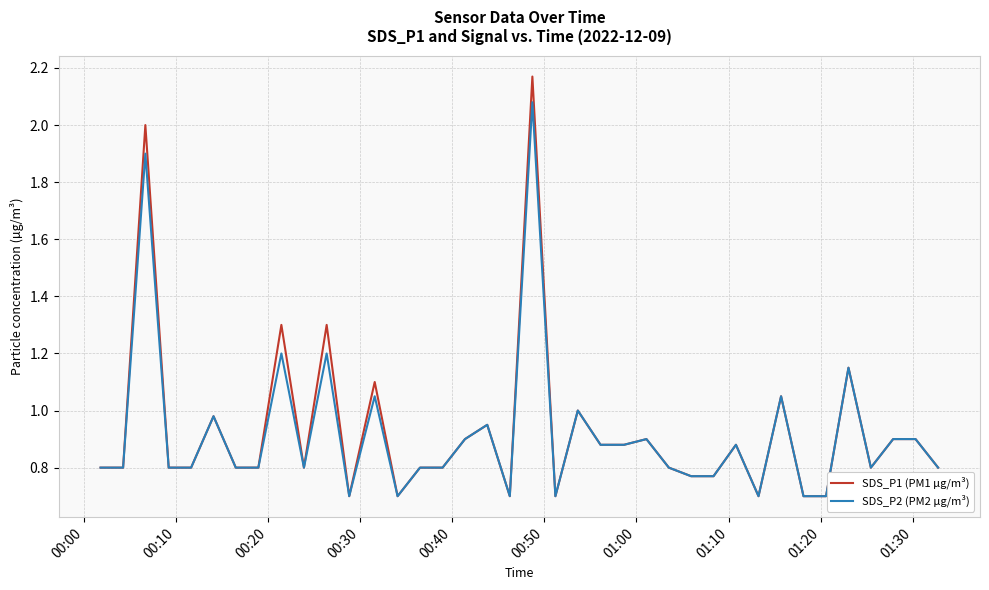

Which series has the largest range (max minus min)?

SDS_P1 (PM1 µg/m³)